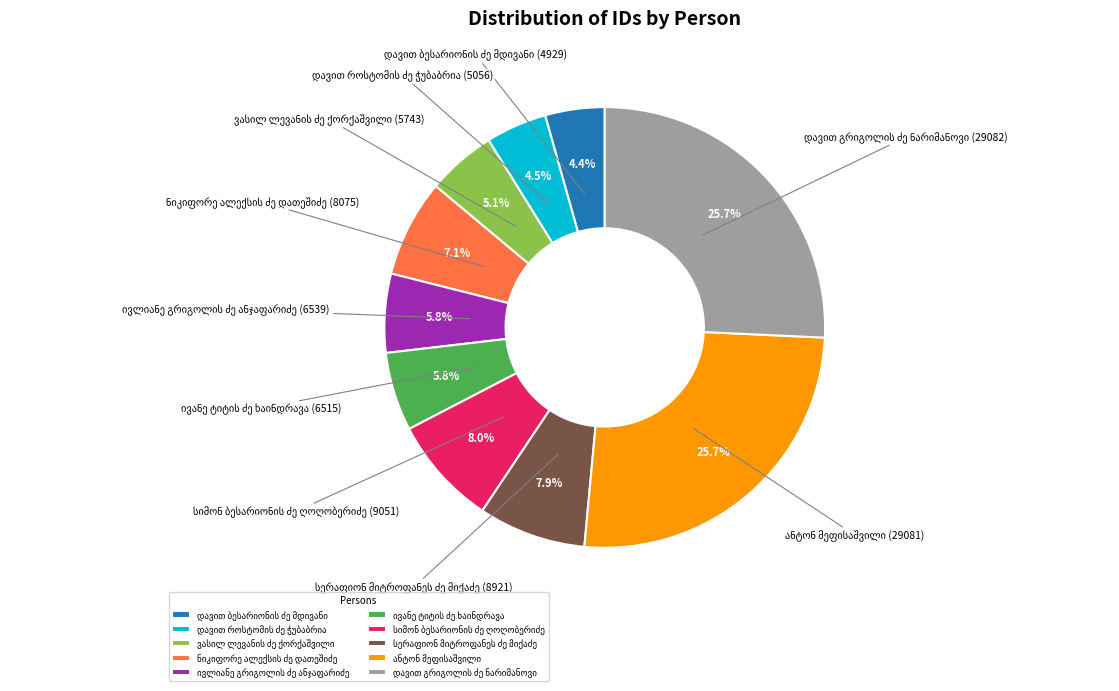

Is there a majority slice in this chart?

No